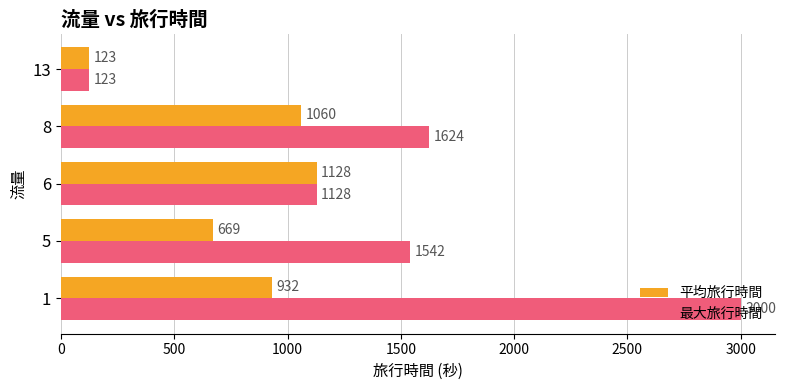

The 最大旅行時間 series shows 5325.4 at 1. True or false?

False